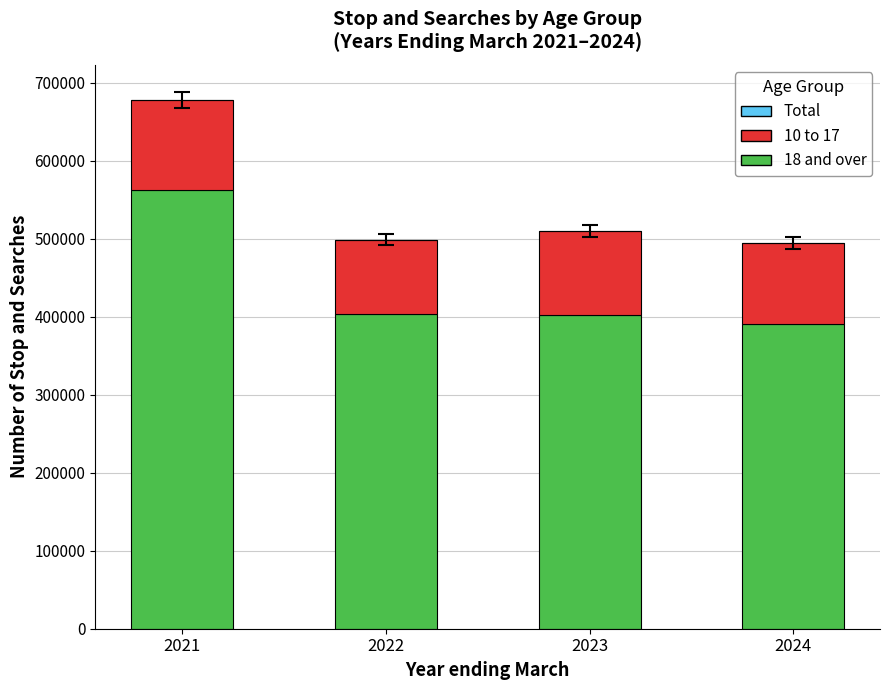

At which category is the sum across all series the highest?

2021